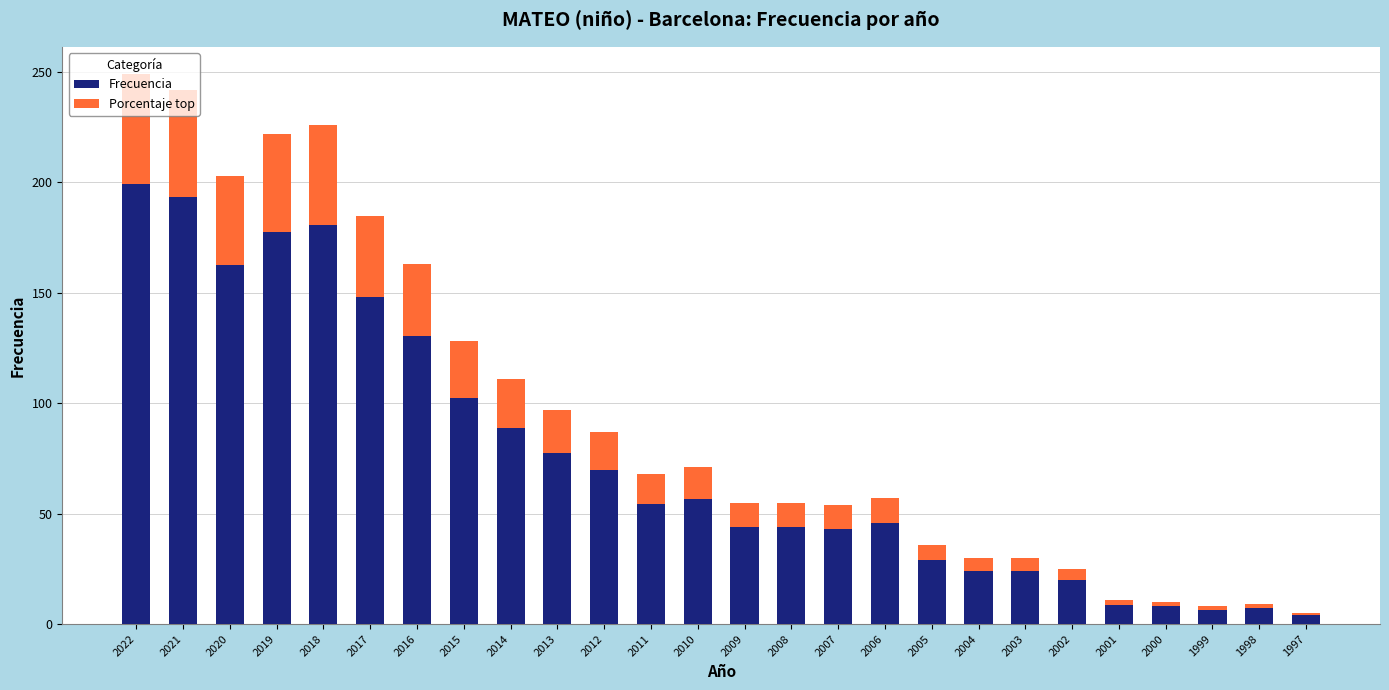

At which label is Porcentaje top closest to 25?

2015